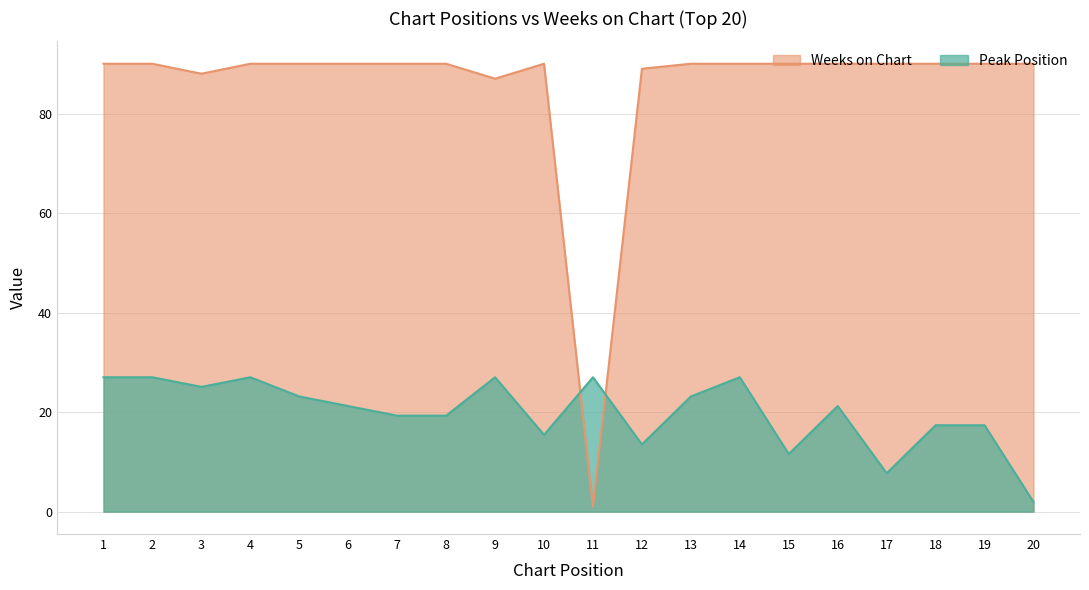

Between which two adjacent categories do Peak Position and Weeks on Chart first intersect?

10 and 11